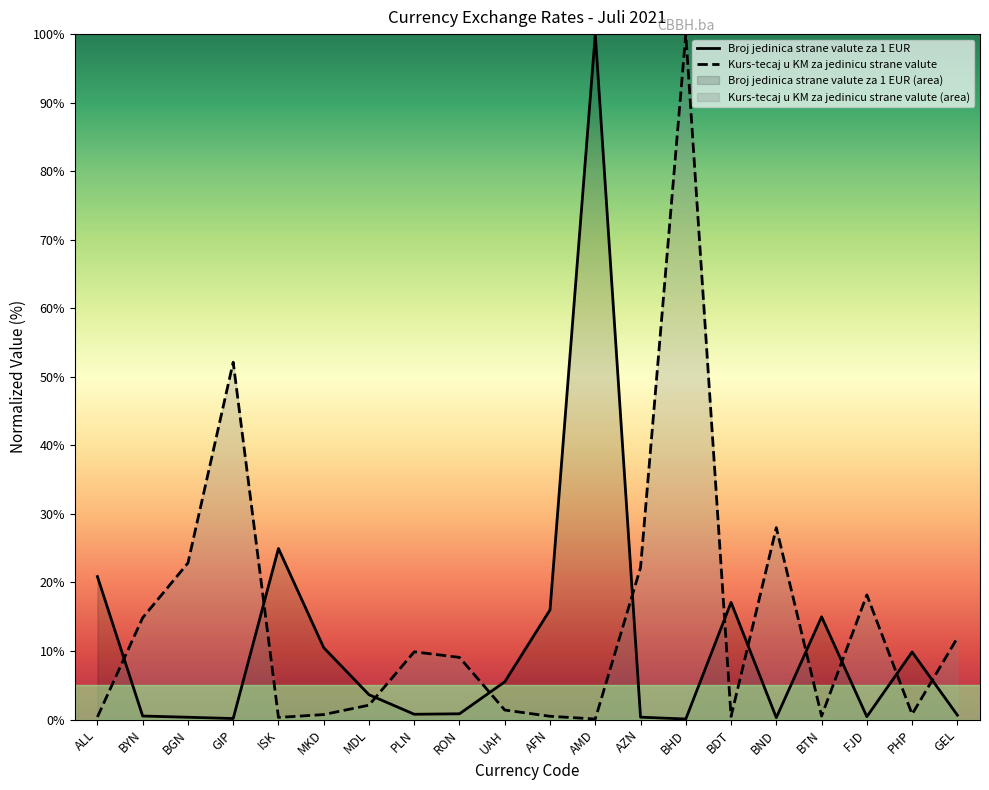

Reading left to right, extract all data points from this chart.

Broj jedinica strane valute za 1 EUR: 20.9	0.5	0.3	0.1	25.0	10.5	3.6	0.8	0.8	5.5	16.0	100.0	0.3	0.1	17.1	0.3	15.0	0.4	9.9	0.6
Kurs-tecaj u KM za jedinicu strane valute: 0.4	14.8	22.8	52.1	0.3	0.7	2.1	9.9	9.1	1.4	0.5	0.1	22.2	100.0	0.4	28.0	0.5	18.2	0.8	11.9